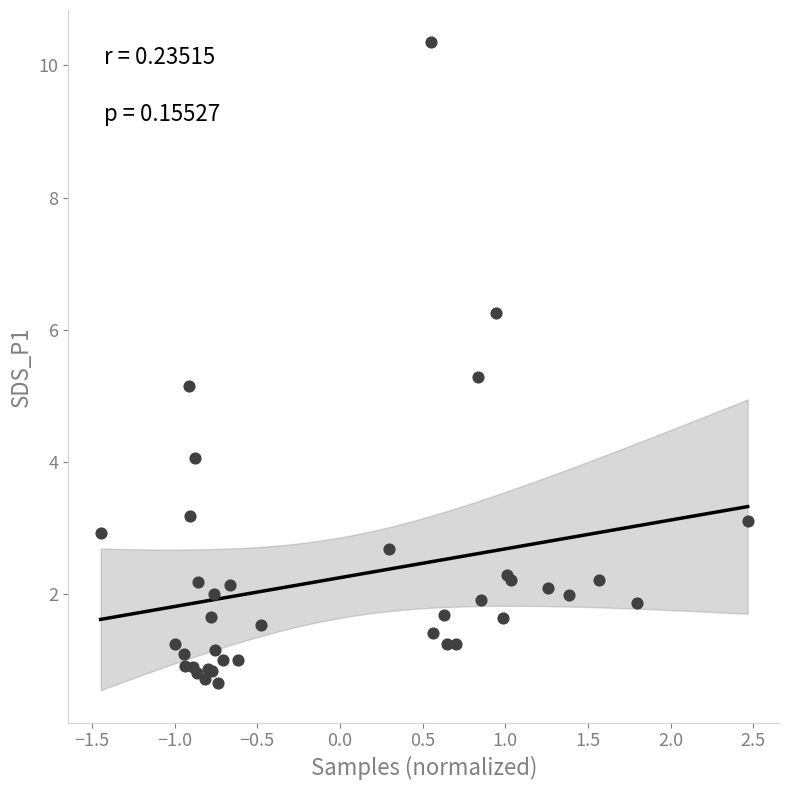

What Y value in the scatter plot is closest to 5?

5.2